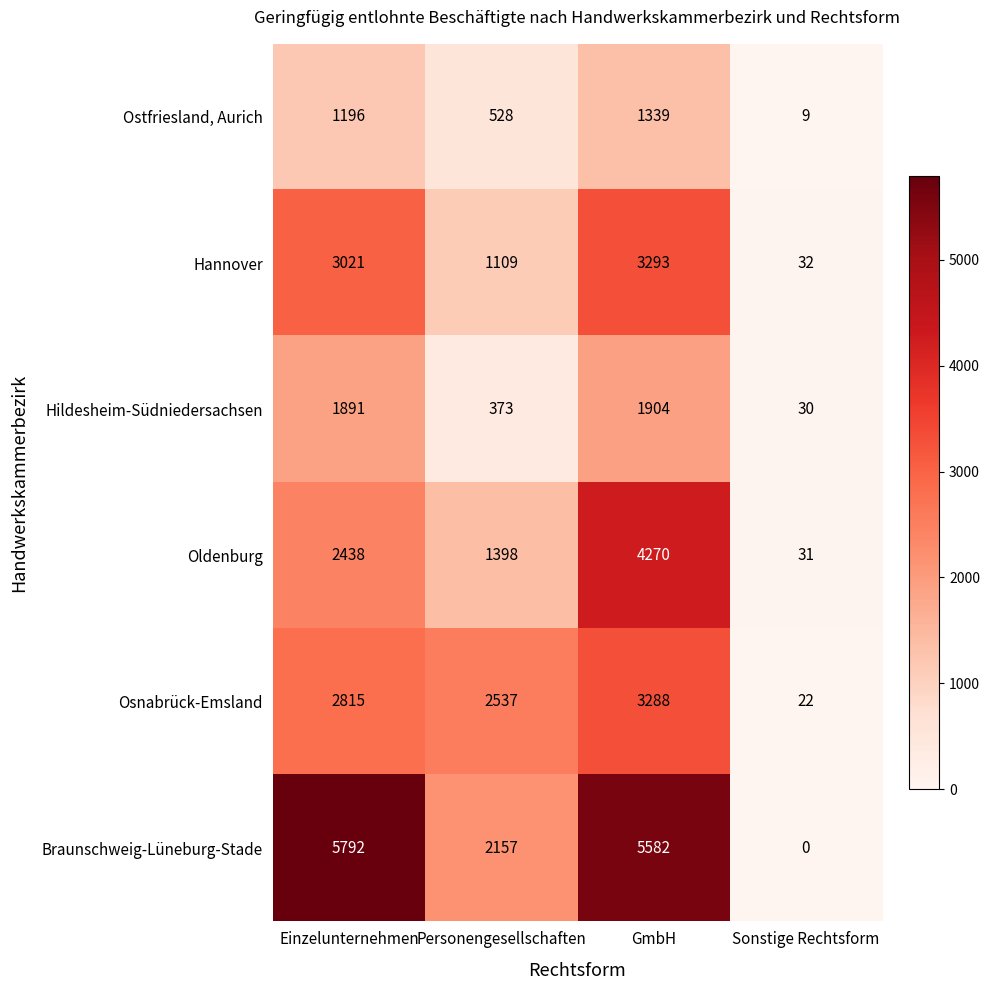

At which category does the chart reach its minimum across all series?

Sonstige Rechtsform